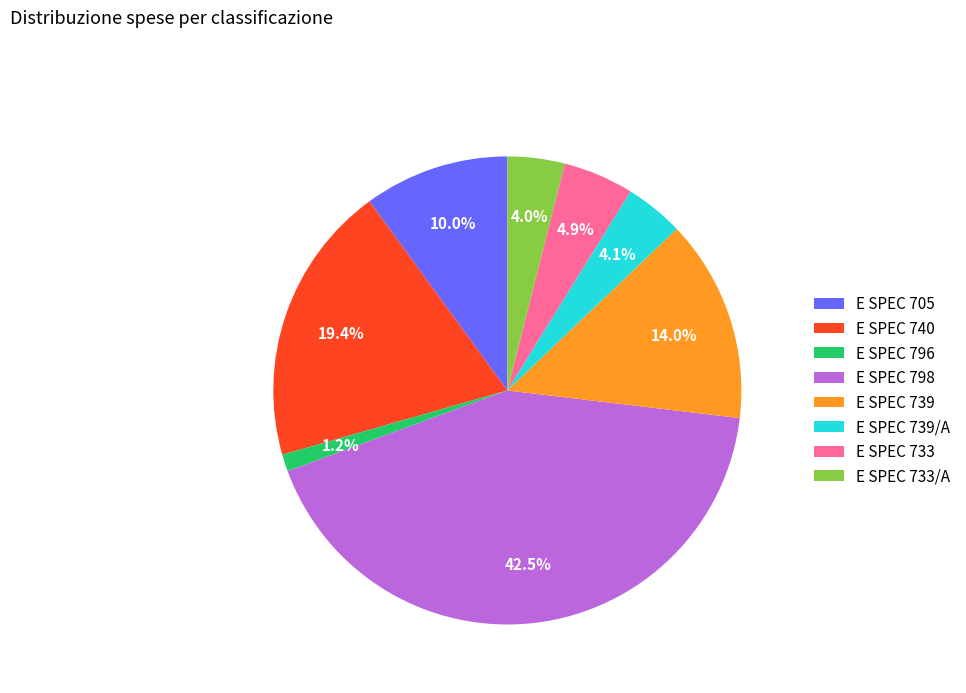

To the nearest percent, what portion does E SPEC 733/A represent?

4%